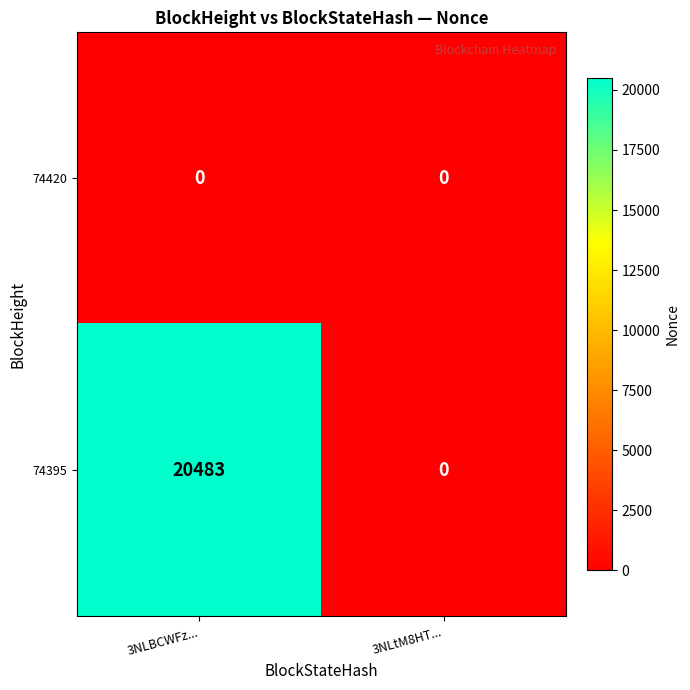

Reading right to left, transcribe all the data shown in this chart.

74420: 0	0
74395: 0	20483